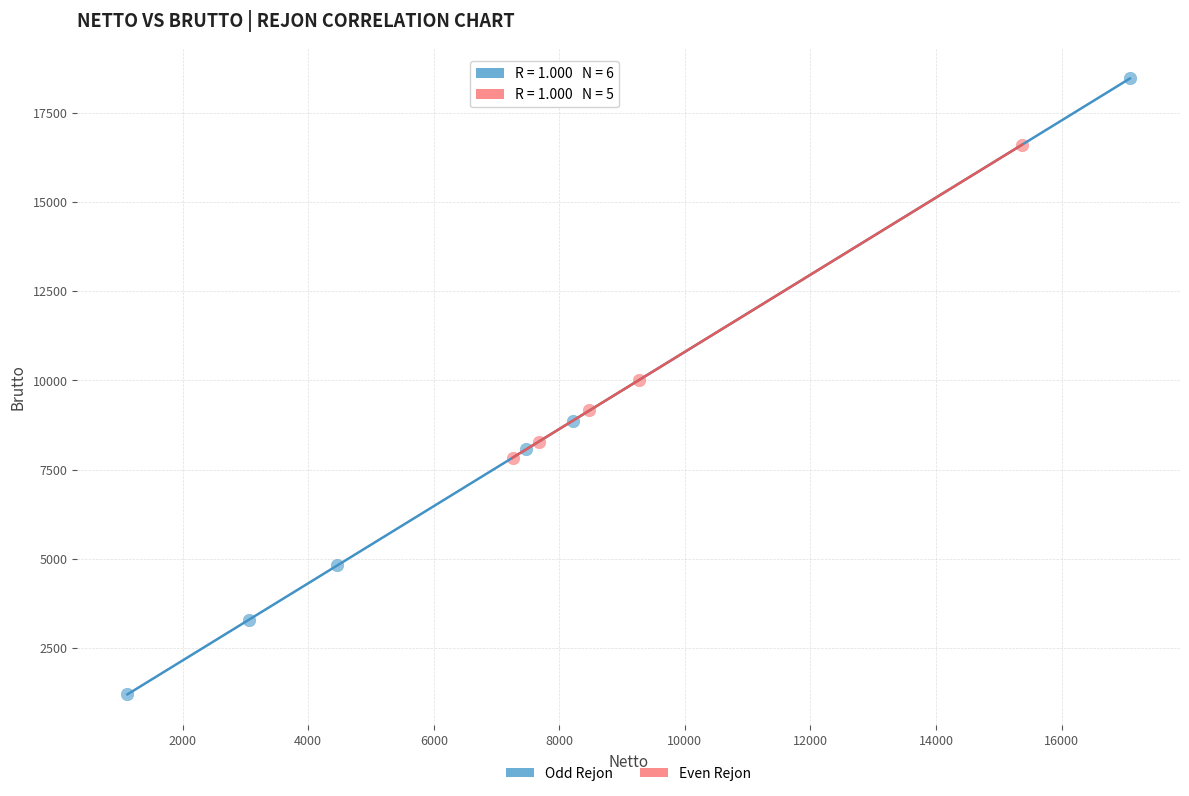

What are all the series names shown in the legend?

Odd Rejon, Even Rejon